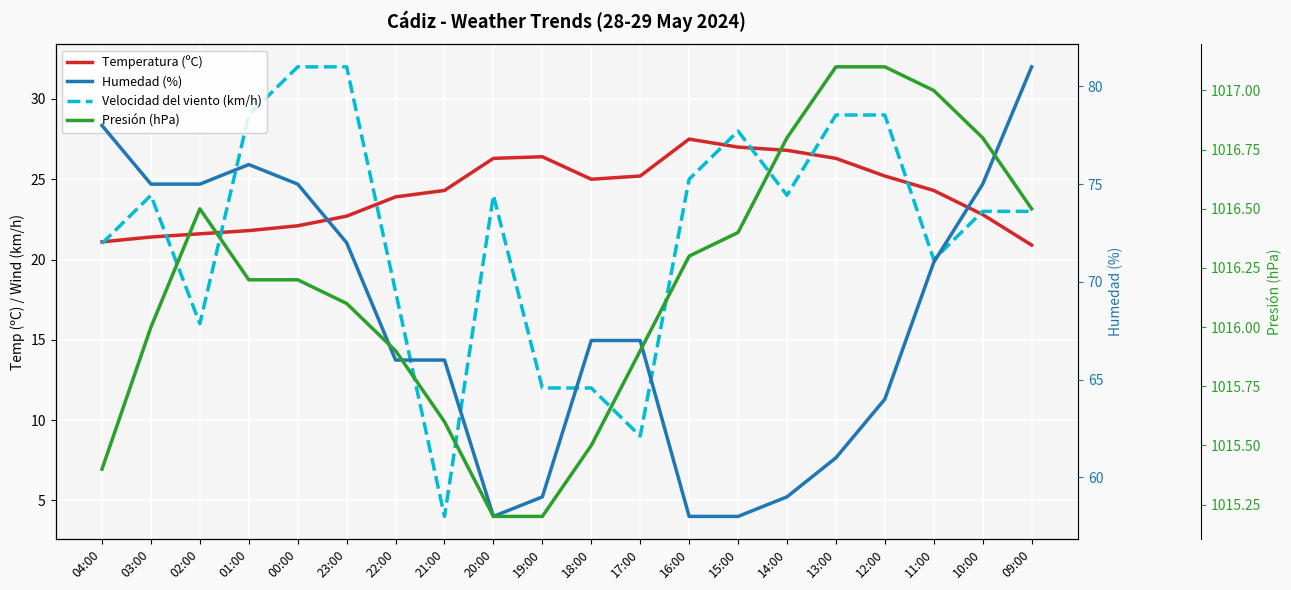

The value of Presión (hPa) at 09:00 is 1016.5. True or false?

True